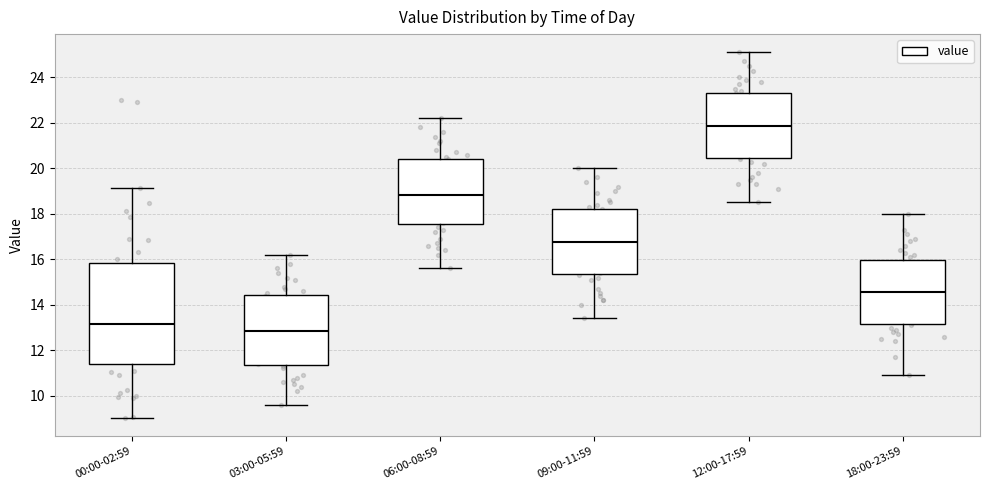

Reading left to right, read every box against the y-axis: the position of its median line, the range the box covers, and the ends of its whiskers. The values are not printed on the chart, so give them approximately, as read against the axis.

00:00-02:59: median 13.2, box 11.4 to 15.8, whiskers 9.0 to 19.2
03:00-05:59: median 12.8, box 11.4 to 14.4, whiskers 9.6 to 16.2
06:00-08:59: median 18.8, box 17.6 to 20.4, whiskers 15.6 to 22.2
09:00-11:59: median 16.8, box 15.4 to 18.2, whiskers 13.4 to 20.0
12:00-17:59: median 21.8, box 20.4 to 23.4, whiskers 18.6 to 25.2
18:00-23:59: median 14.6, box 13.2 to 16.0, whiskers 11.0 to 18.0